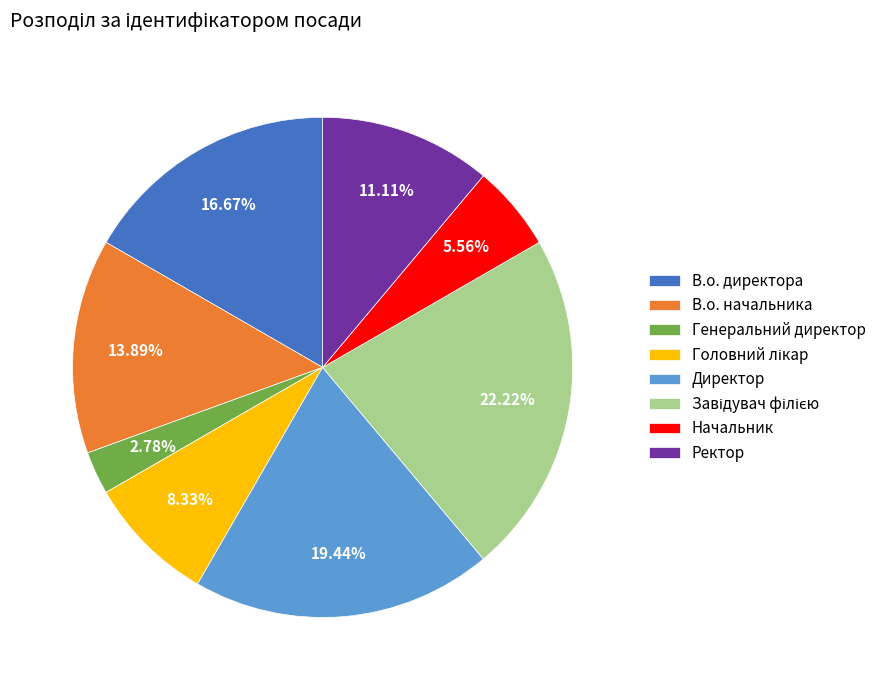

What is the smallest slice in the pie chart?

Генеральний директор